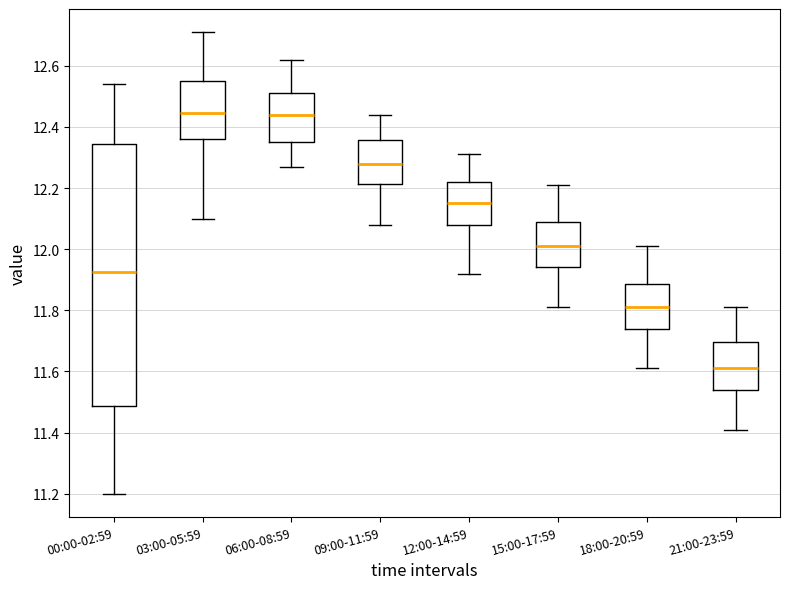

Which box is the tallest, from its lower edge to its upper edge?

00:00-02:59